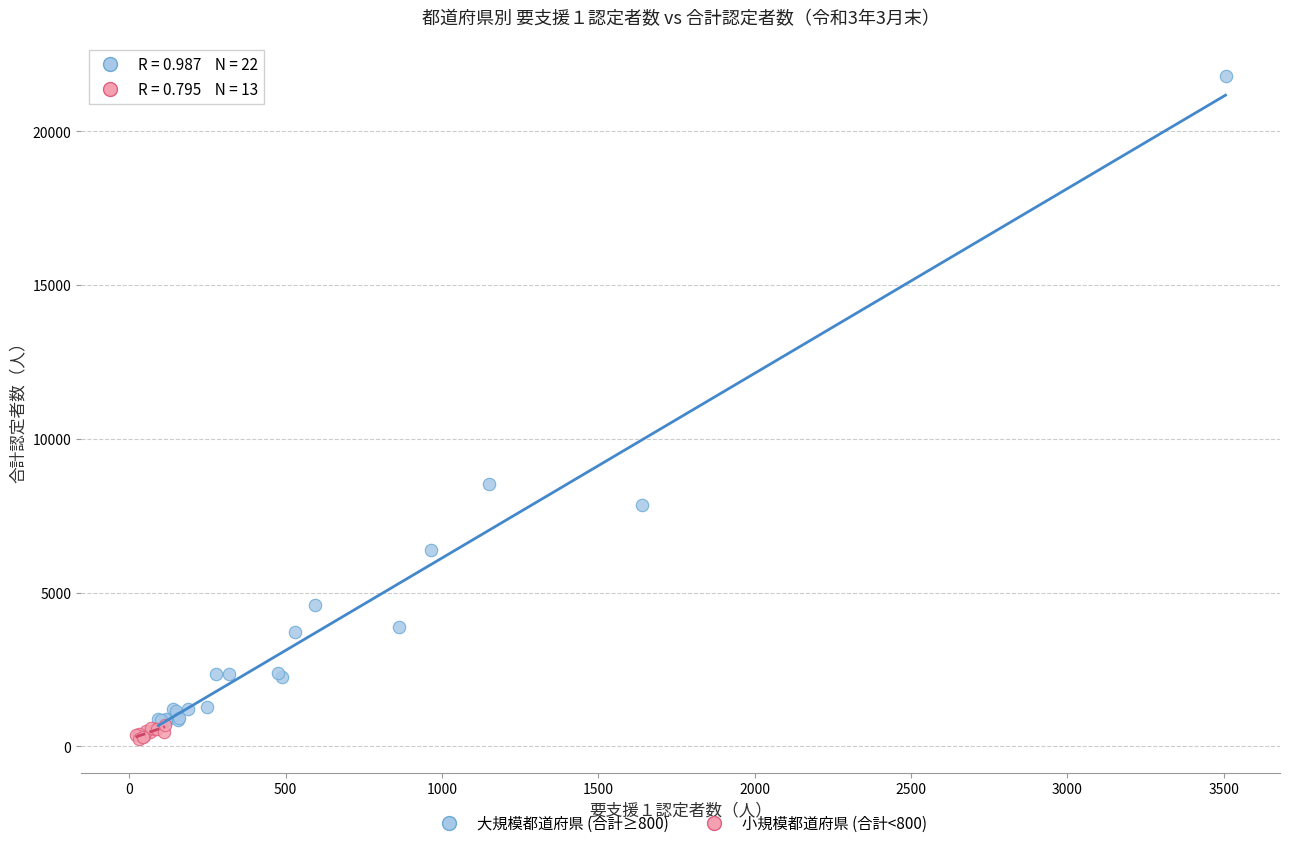

Which series has the widest spread of Y values?

大規模都道府県 (合計≥800)